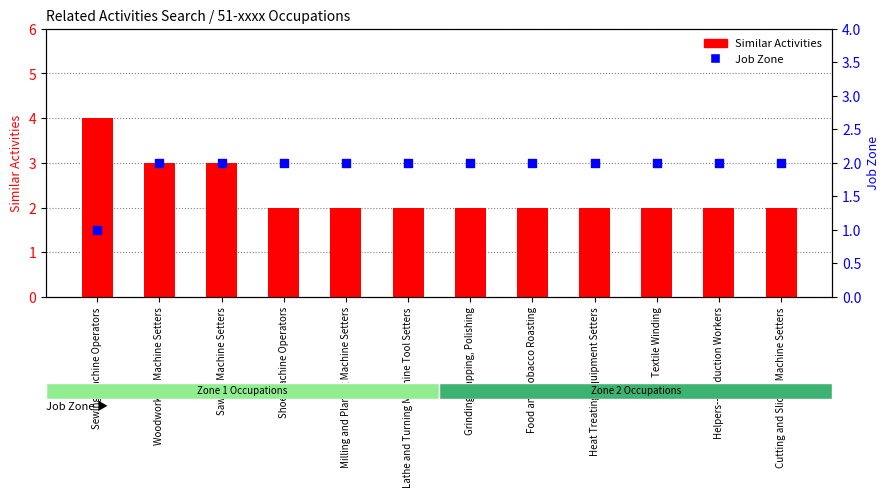

Which series has the largest Y range (max minus min)?

Similar Activities